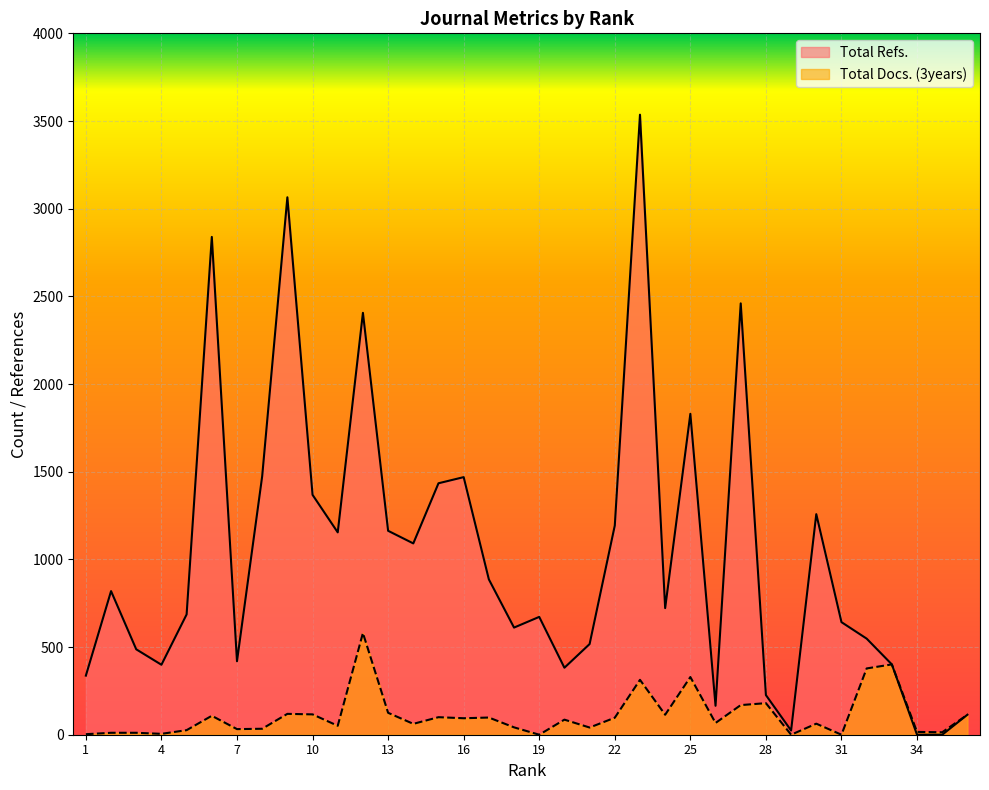

True or false: Total Refs. and Total Docs. (3years) cross at least once.

False